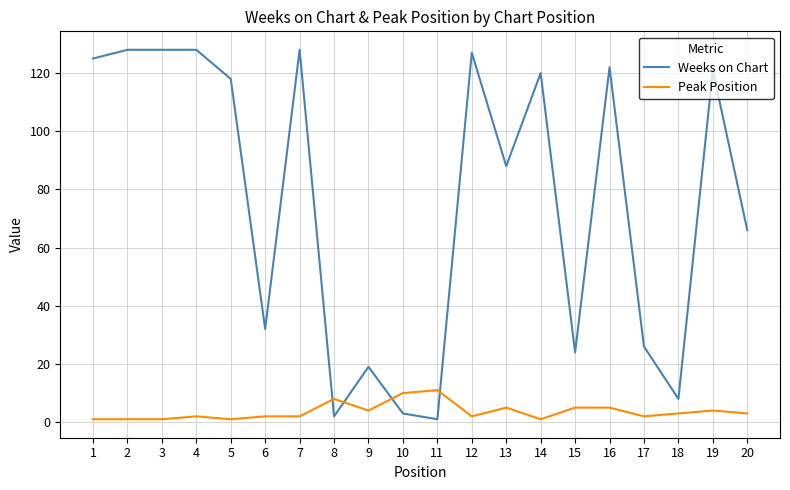

What is the greatest value displayed?

128